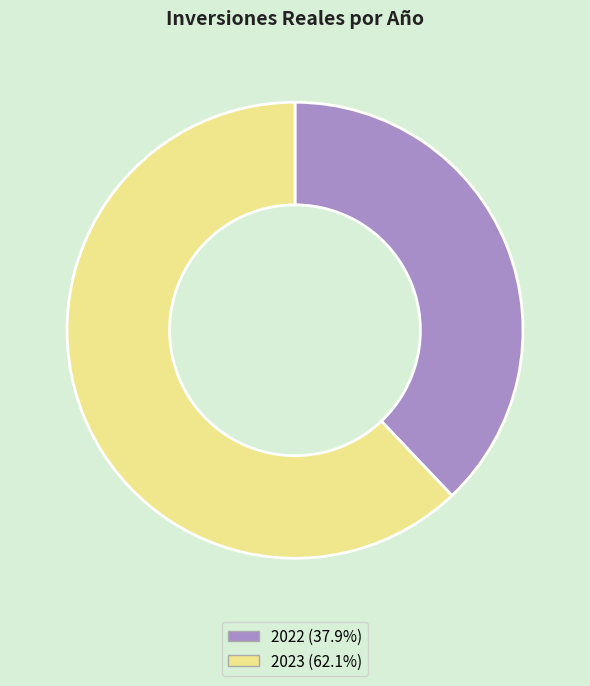

Combined, do 2022 (37.9%) and 2023 (62.1%) account for over 50%?

Yes